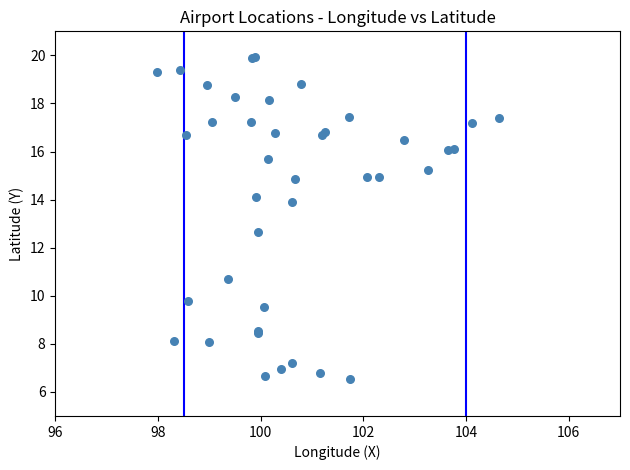

What Y value in the scatter plot is closest to 13?

12.6